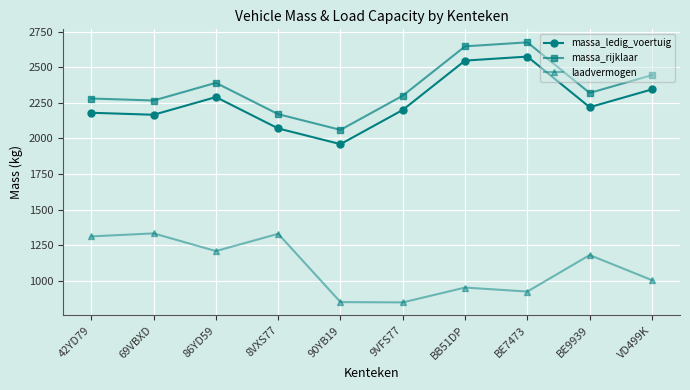

Where does the laadvermogen series first go above 1182?

42YD79